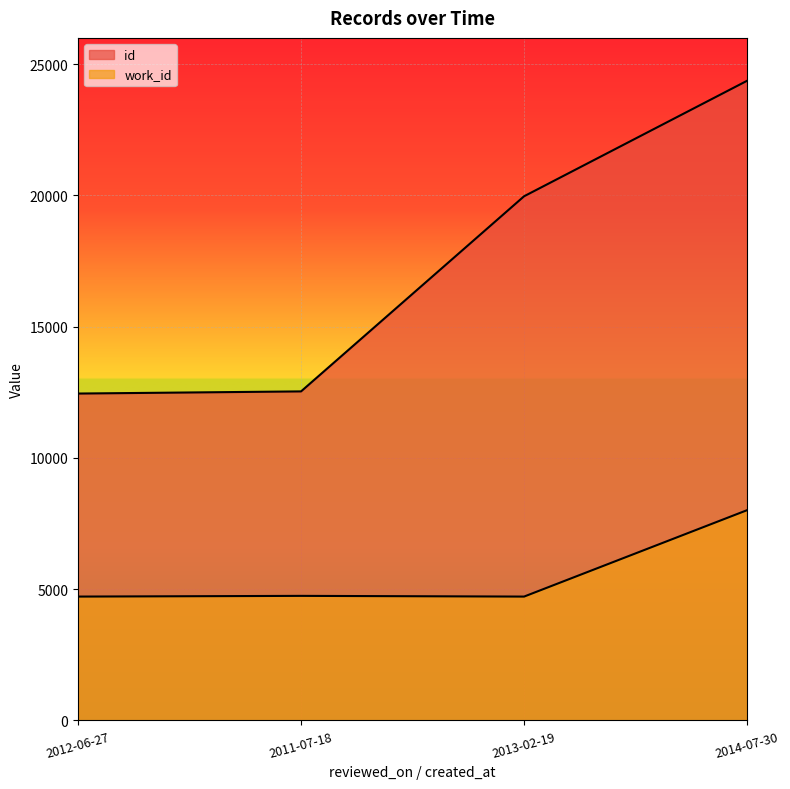

What is the sum of all work_id values?

22191